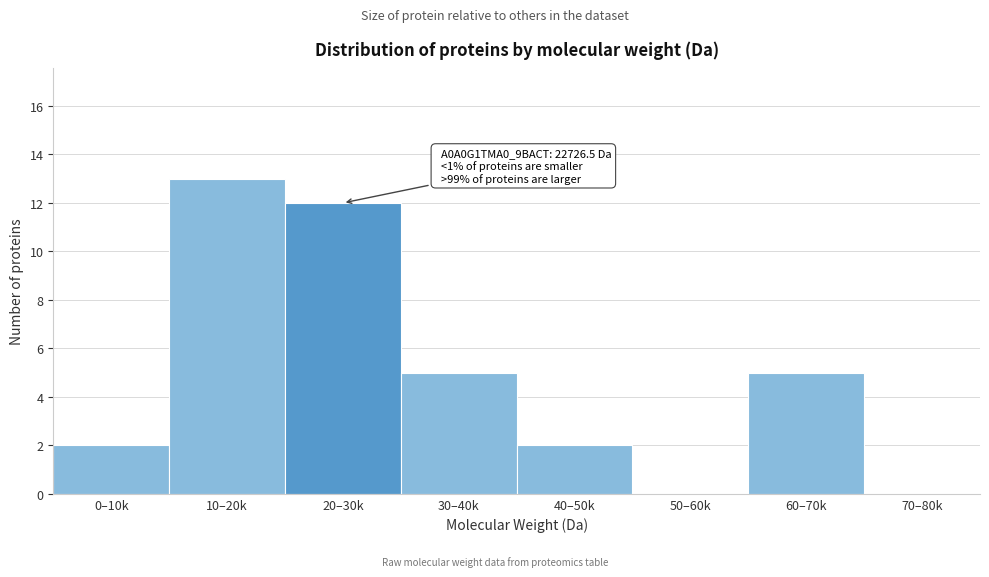

Reading left to right, extract all data points from this chart.

0–10k=2	10–20k=13	20–30k=12	30–40k=5	40–50k=2	50–60k=0	60–70k=5	70–80k=0